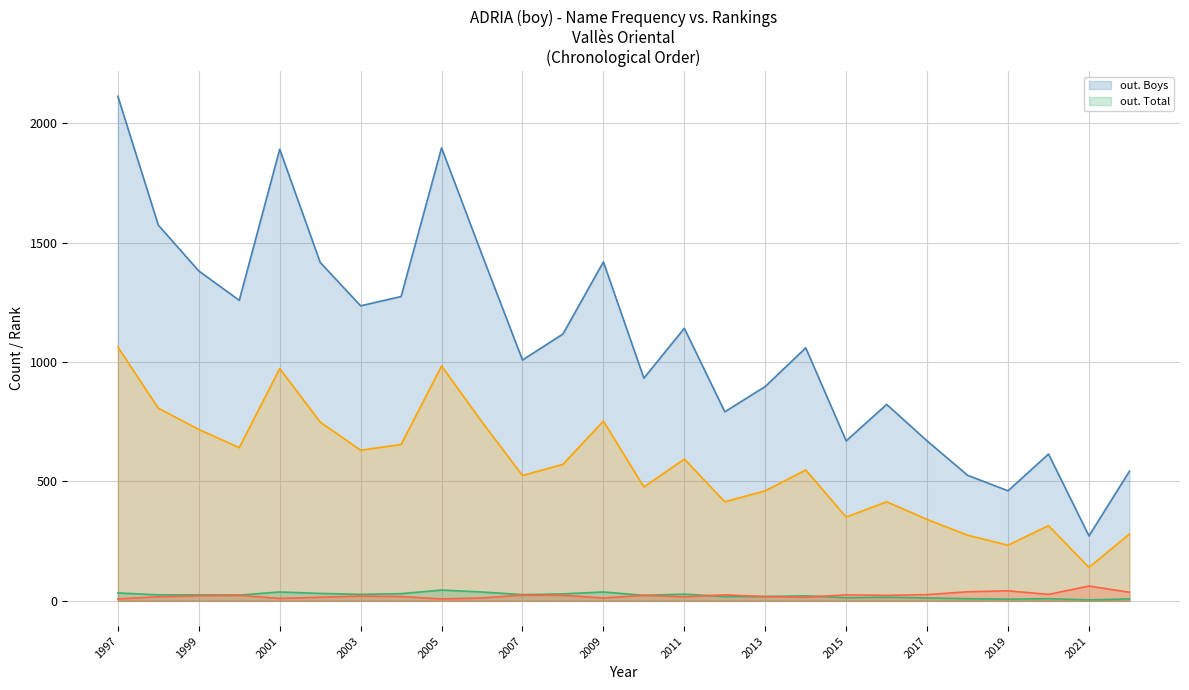

At which category does Position. Boys reach its first local peak?

2021